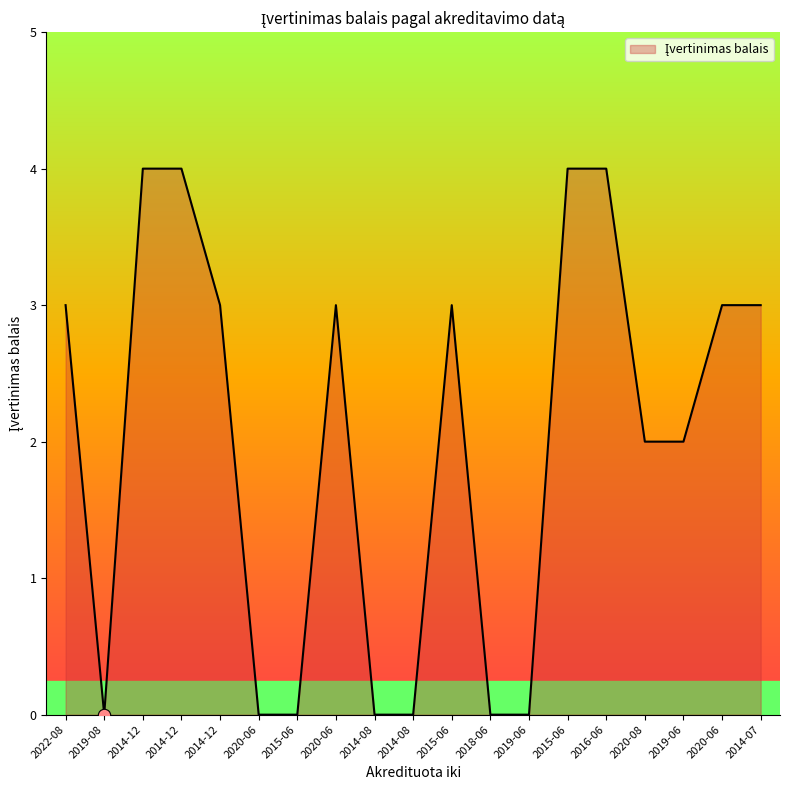

Between 2014-08 and 2020-06, which is larger?

2014-08